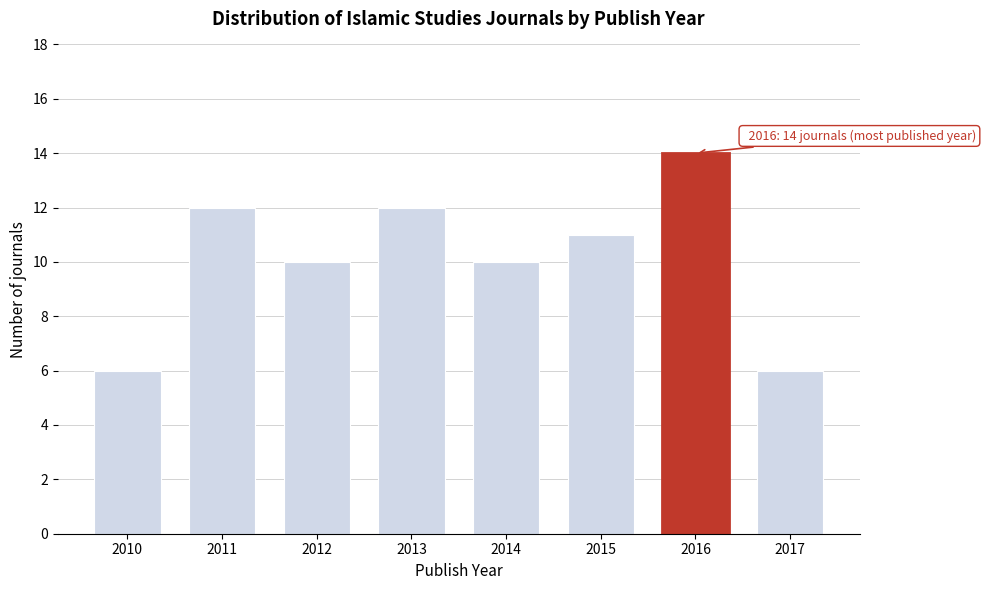

Reading left to right, transcribe all the data shown in this chart.

2010=6	2011=12	2012=10	2013=12	2014=10	2015=11	2016=14	2017=6